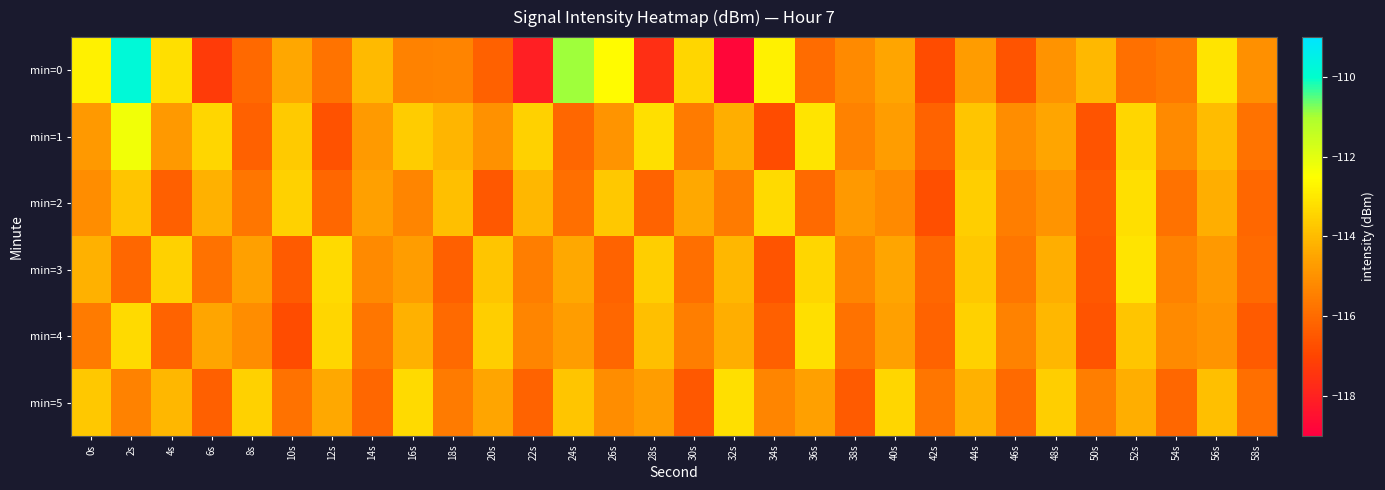

Between 42s and 6s, which is larger?

42s